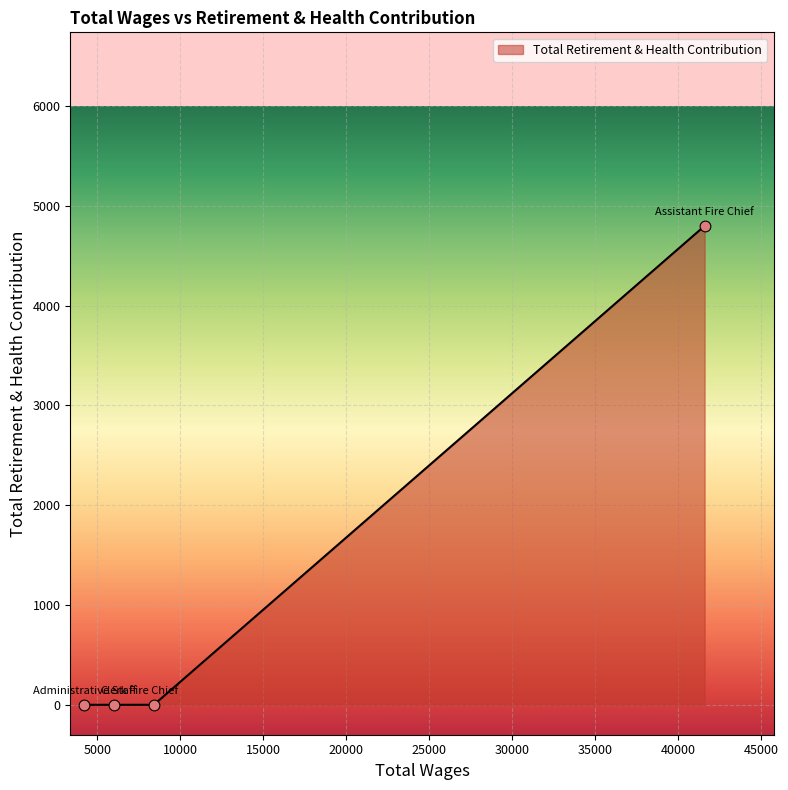

What is the average value?

1200